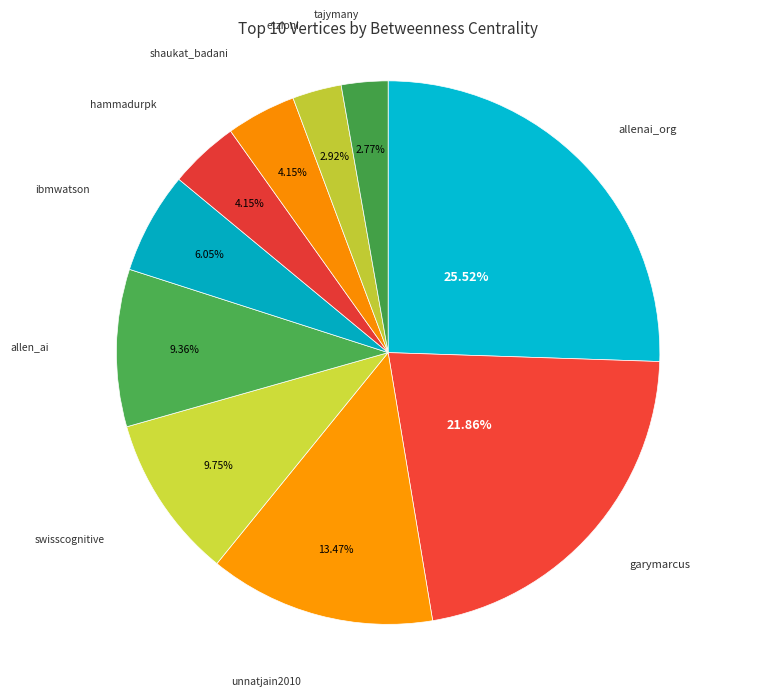

Does shaukat_badani account for over 50% of the chart?

No